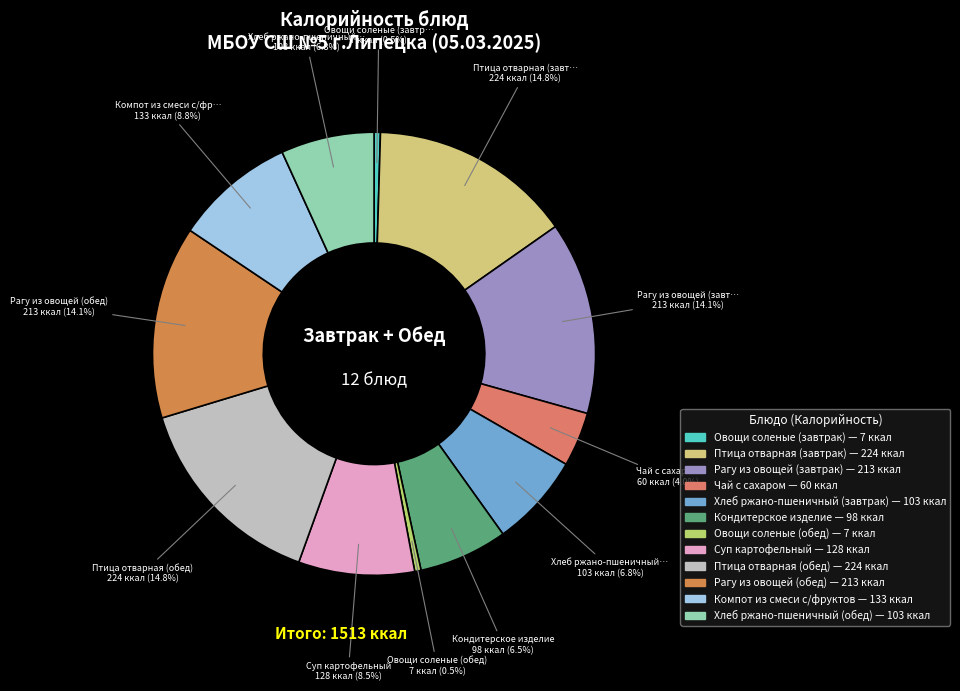

True or false: Рагу из овощей (завтрак) accounts for 24% of the total.

False